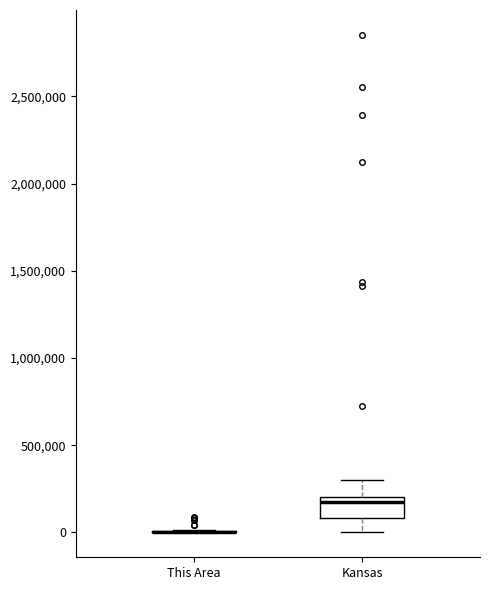

Reading left to right, transcribe this box plot: for each box, give where its median line is, the range the box spans, and where its two whiskers end, as read against the y-axis. The values are not printed on the chart, so give them approximately, as read against the axis.

This Area: box collapsed to a line at 0, whiskers 0 to 0
Kansas: median 150000, box 100000 to 200000, whiskers 0 to 300000